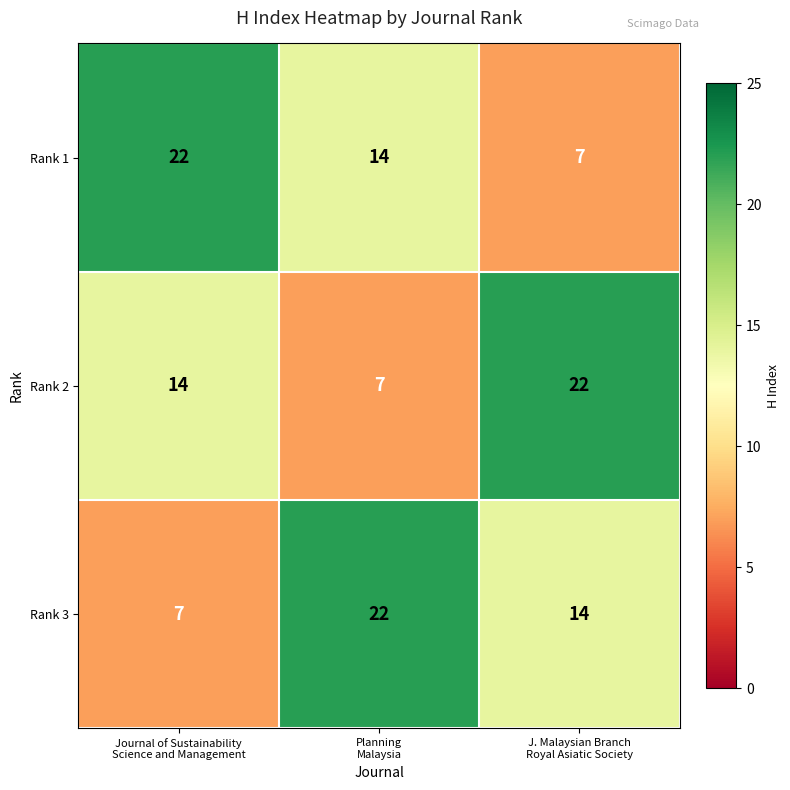

At how many categories does at least one series exceed 19?

3